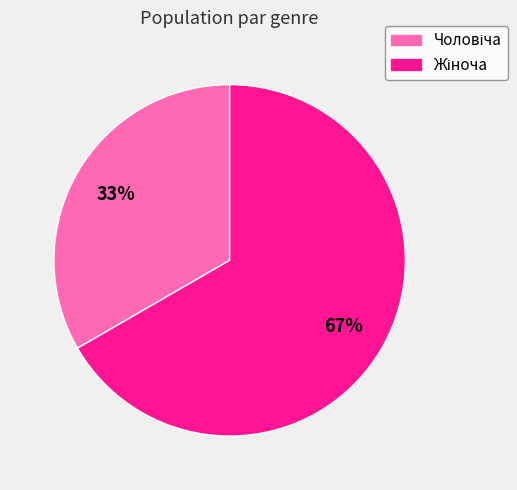

How many segments does this pie chart have?

2